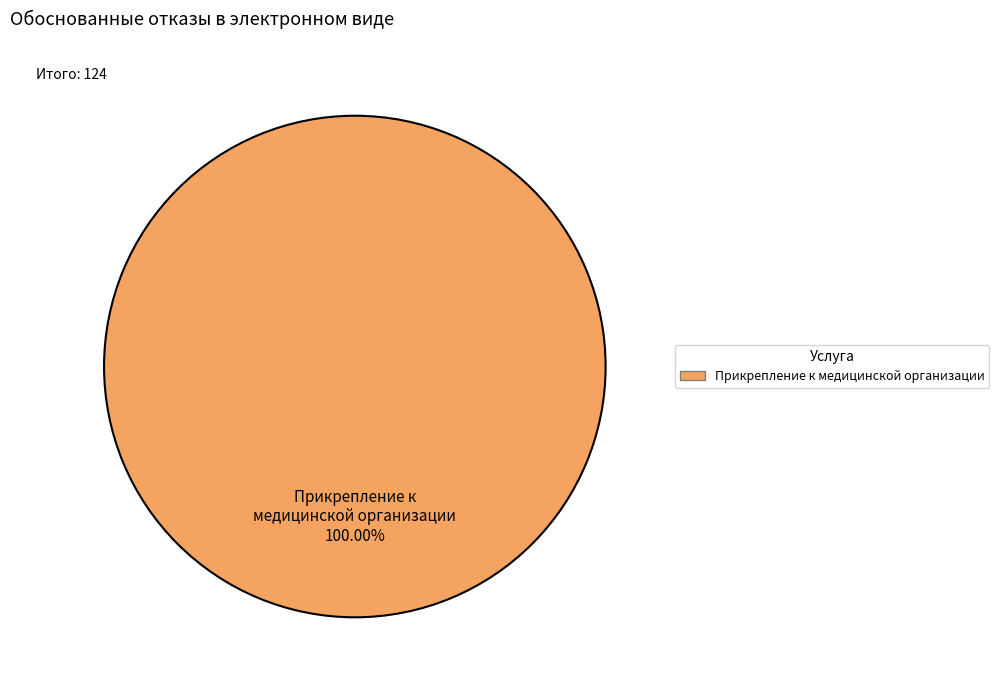

Is there any slice that represents more than half of the pie?

Yes